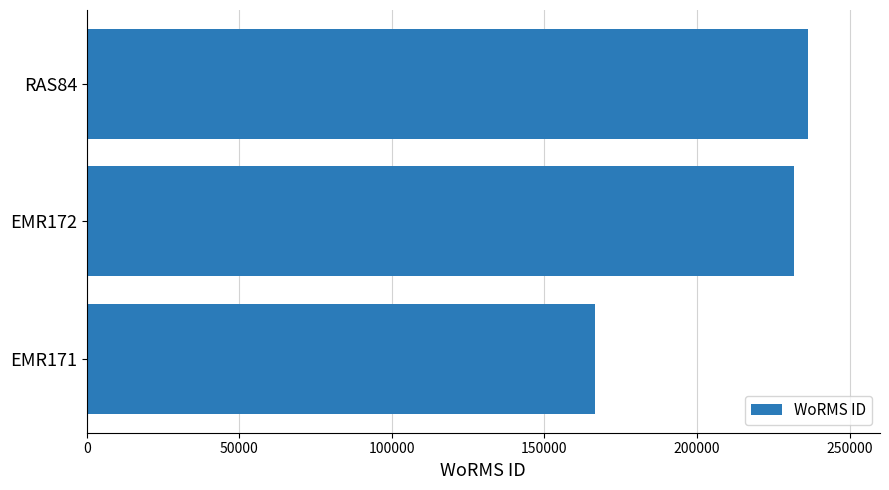

Between RAS84 and EMR171, which is larger?

RAS84